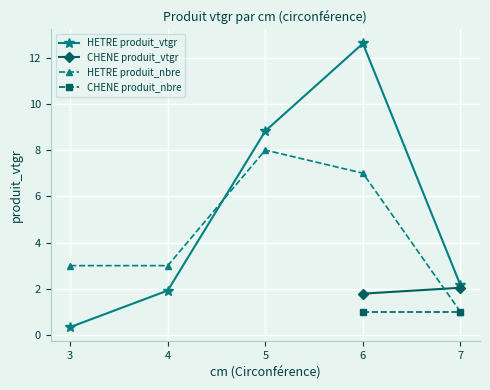

The chart shows a value of 3.0 at 4. True or false?

False